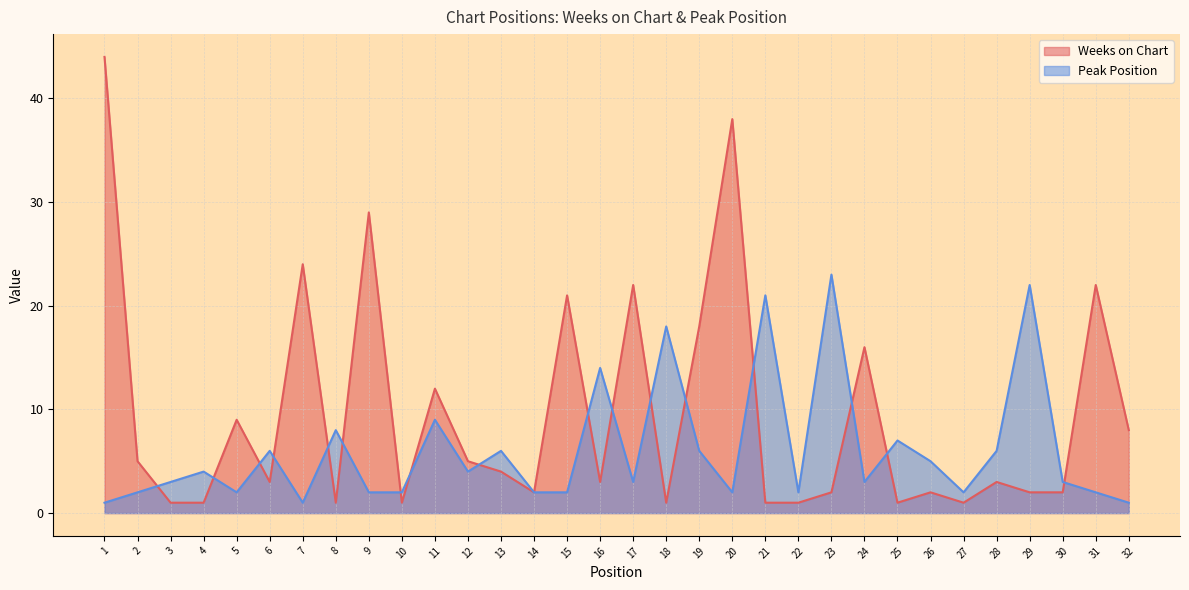

How many values in the Peak Position series are below 3?

13